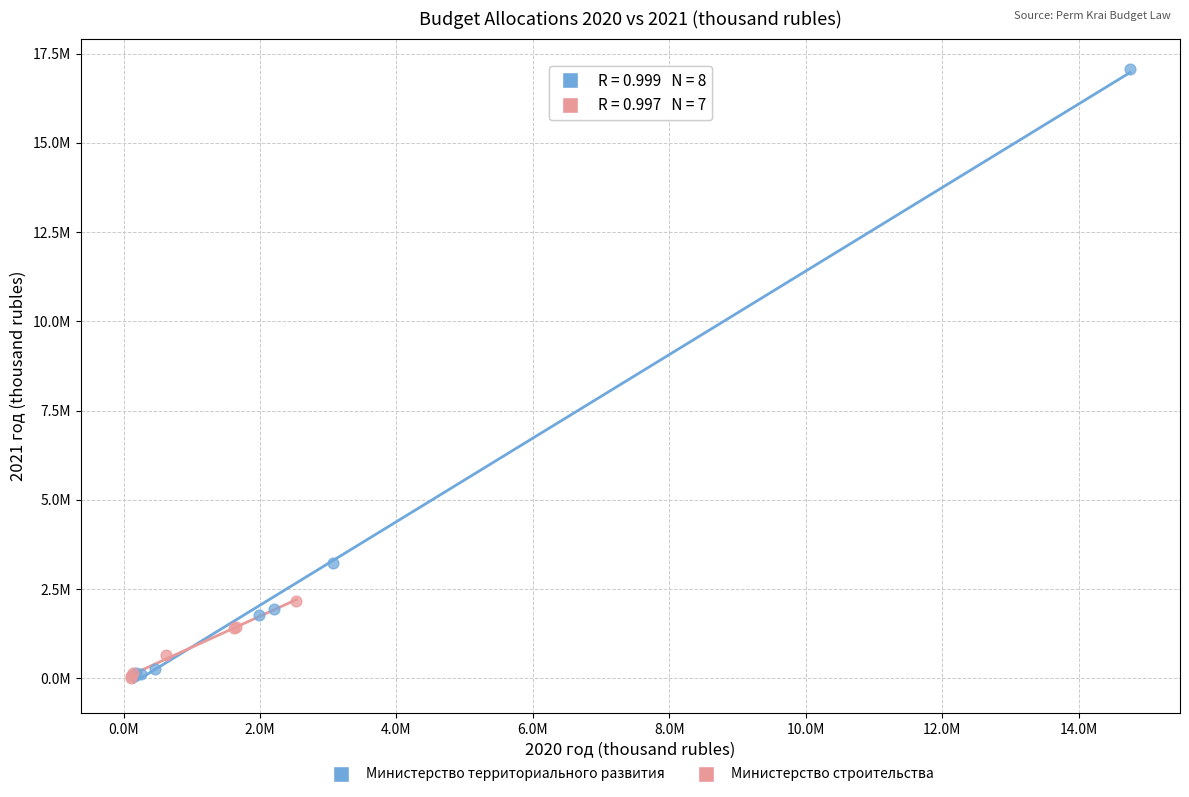

What are all the series names shown in the legend?

Министерство территориального развития, Министерство строительства